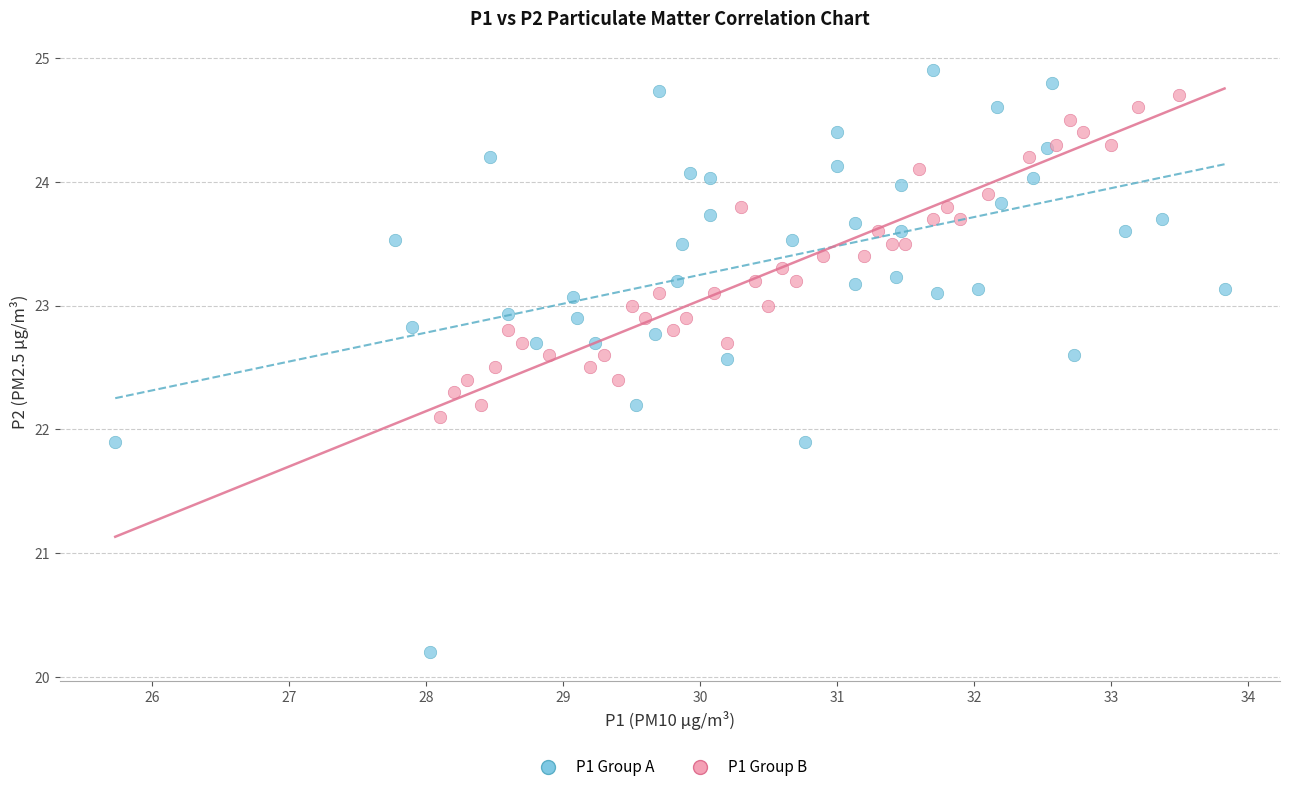

Which series has the largest Y range (max minus min)?

P1 Group A